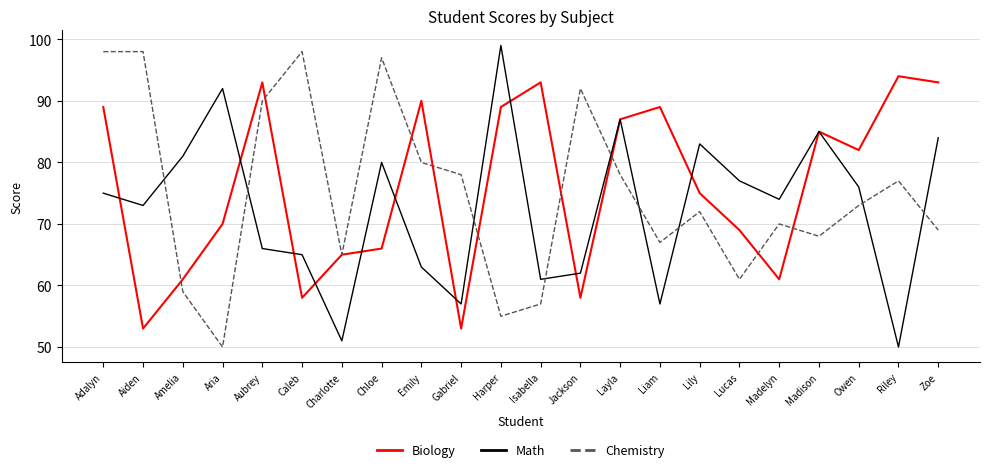

Is it true that Math equals 87 at Layla?

True